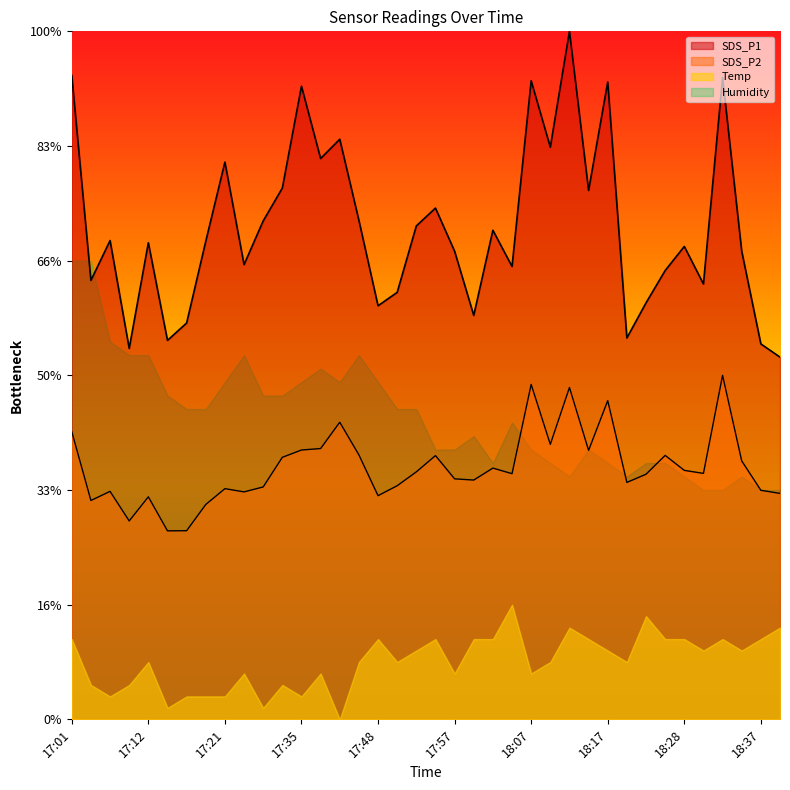

True or false: SDS_P1 and SDS_P2 intersect in this chart.

False